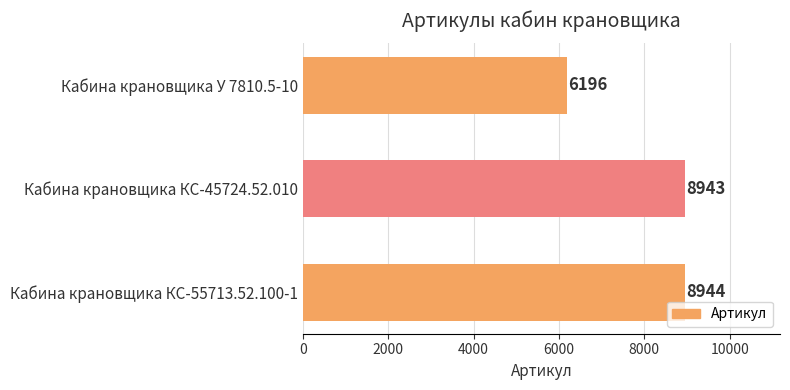

Rank the categories by value from lowest to highest.

Кабина крановщика У 7810.5-10, Кабина крановщика КС-45724.52.010, Кабина крановщика КС-55713.52.100-1